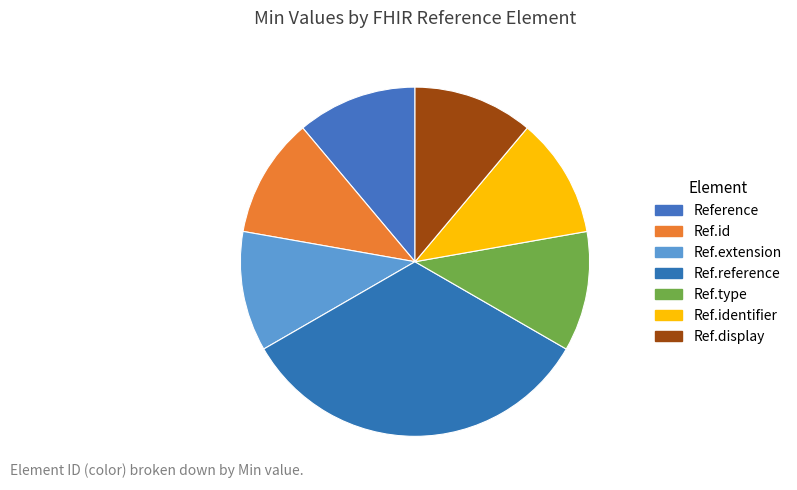

Count the number of slices in the pie.

7